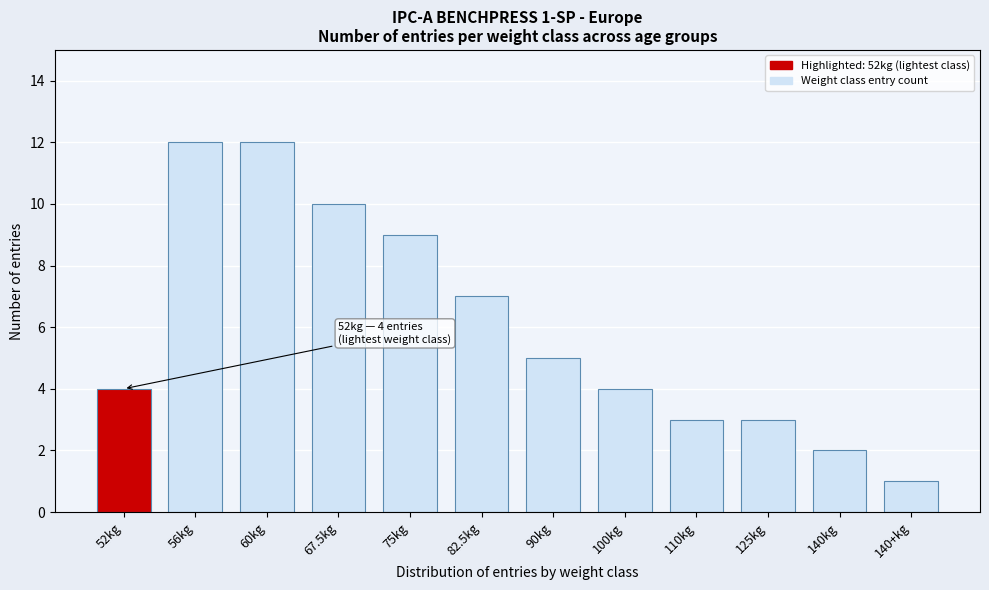

Reading left to right, list all the values displayed in this chart.

52kg=4	56kg=12	60kg=12	67.5kg=10	75kg=9	82.5kg=7	90kg=5	100kg=4	110kg=3	125kg=3	140kg=2	140+kg=1